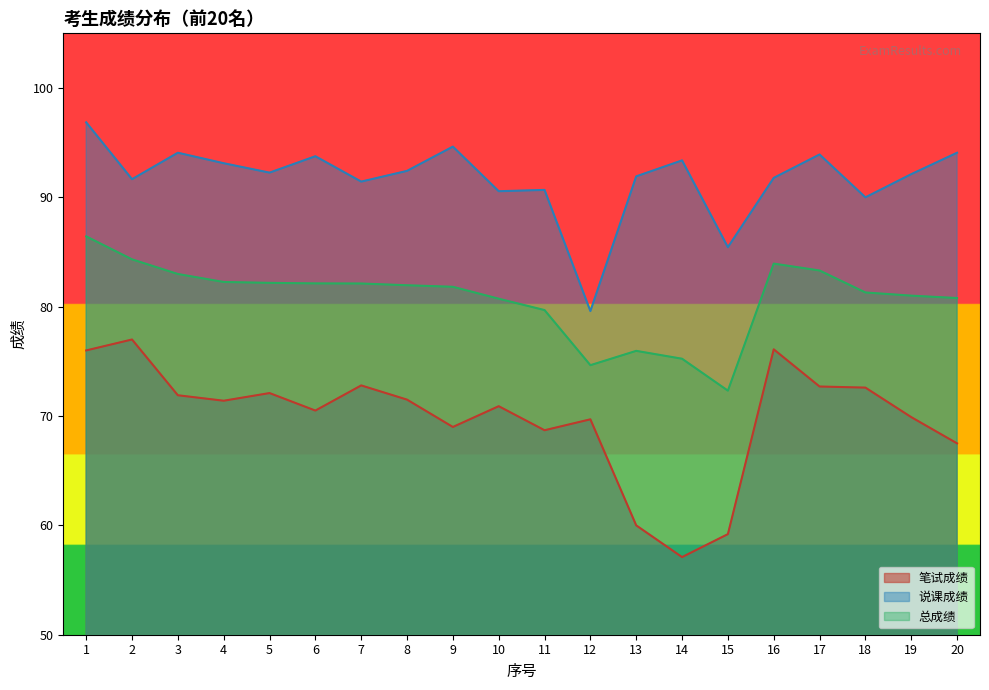

True or false: 说课成绩 and 笔试成绩 intersect in this chart.

False